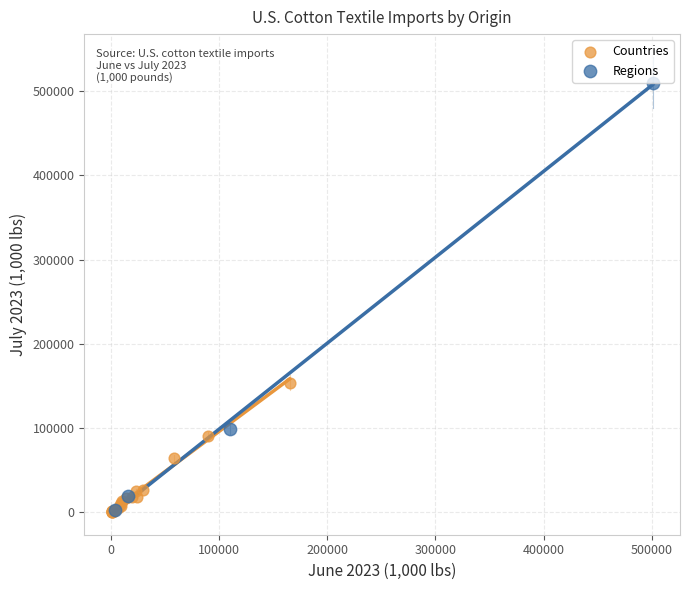

Which series has the widest spread of Y values?

Regions